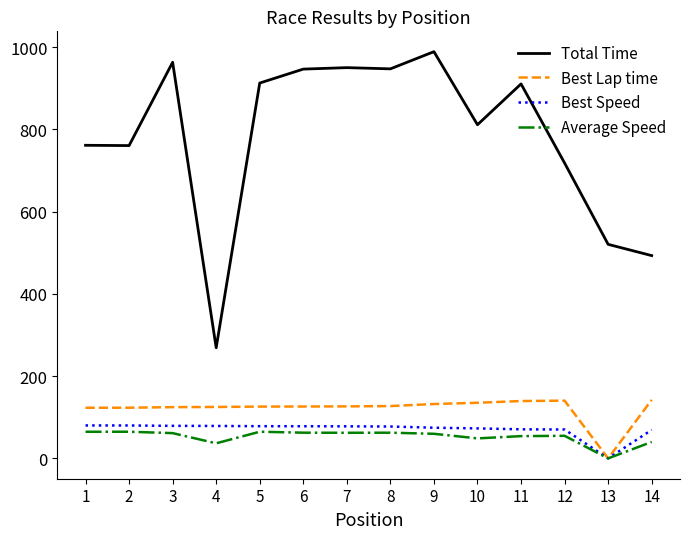

What is the maximum value shown in the chart?

989.2